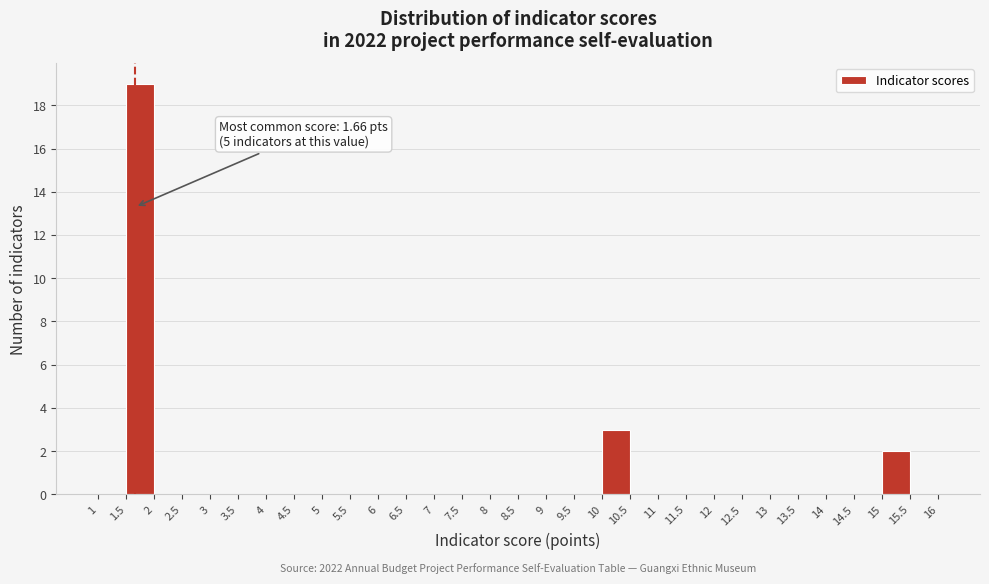

Over which range of the x-axis is the bar tallest?

1.5 to 2